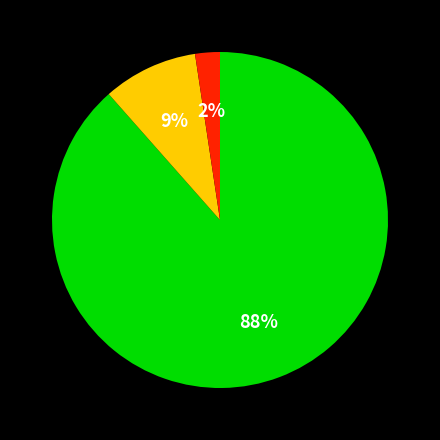

To the nearest percent, what is the average slice percentage?

33%